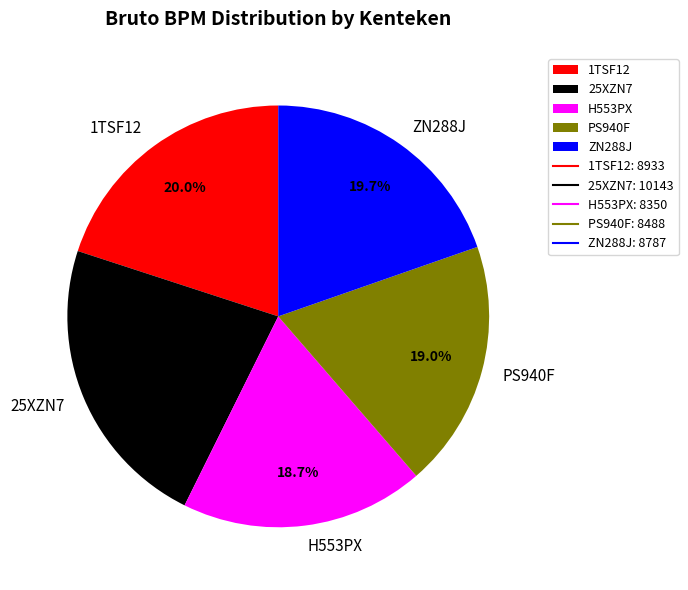

Do 1TSF12 and 25XZN7 together represent more than half of the pie?

No